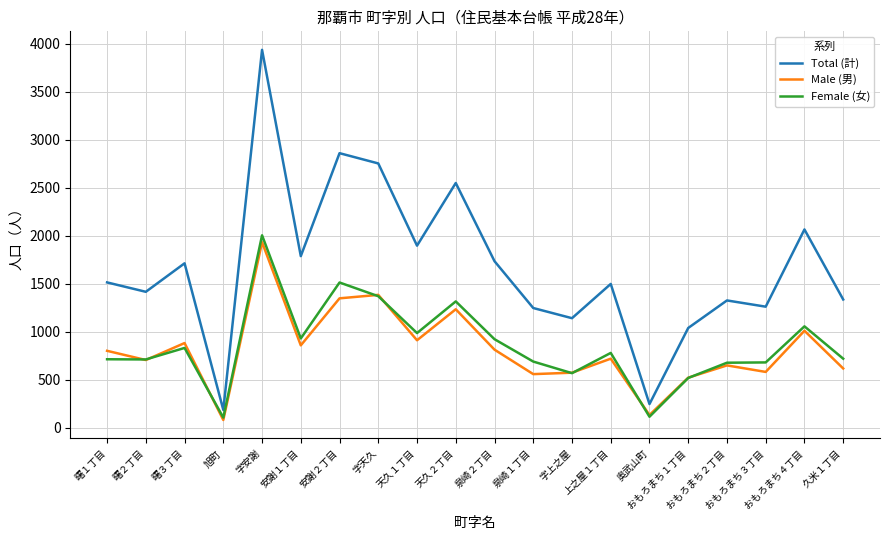

Count the number of categories in the chart.

20